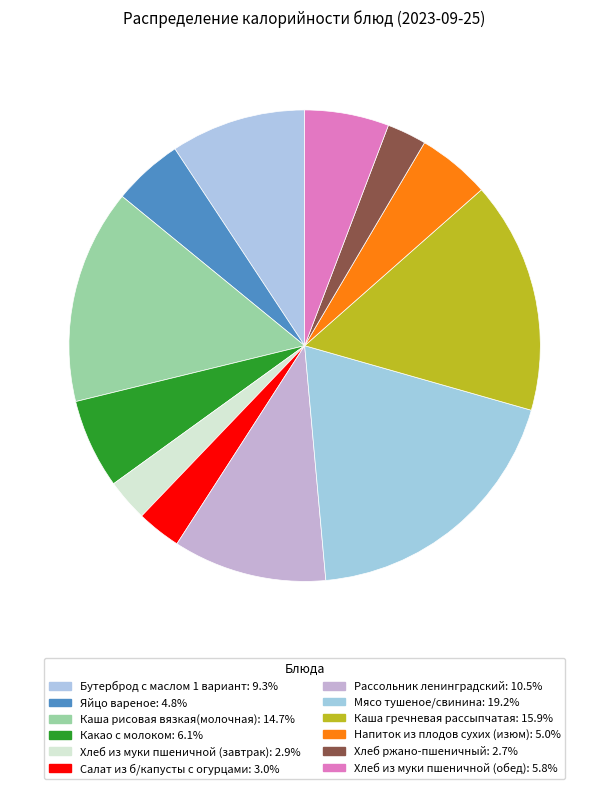

What is the ratio of the value at Салат из б/капусты с огурцами to the value at Мясо тушеное/свинина?

0.2